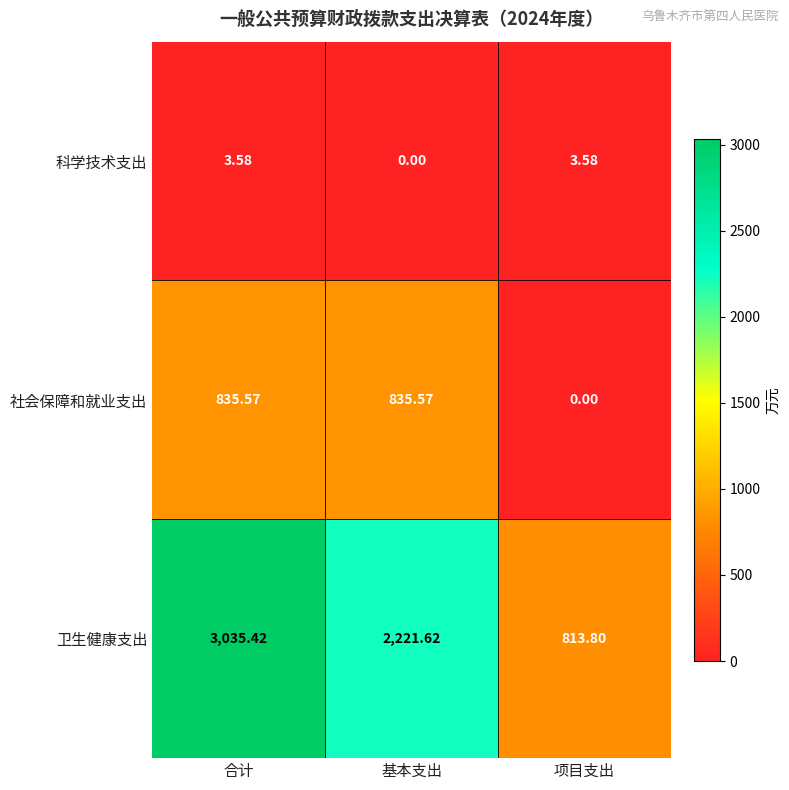

At which label does 社会保障和就业支出 first exceed 835?

合计